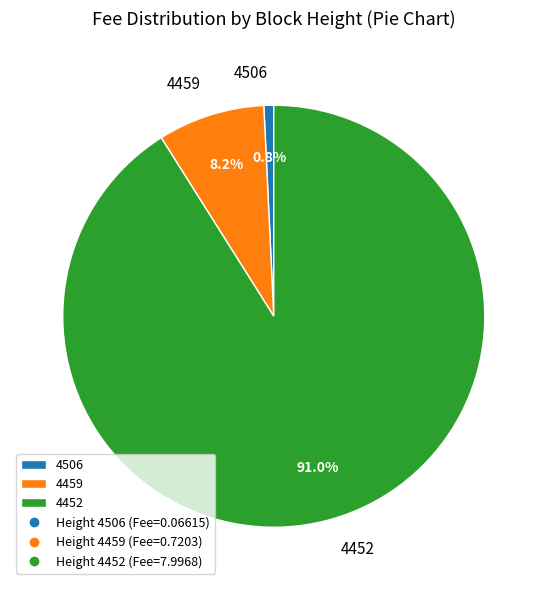

Which has a higher value, 4452 or 4506?

4452